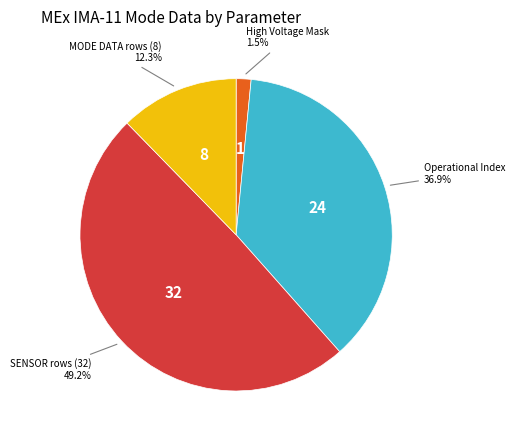

How many slices are in this pie chart?

4